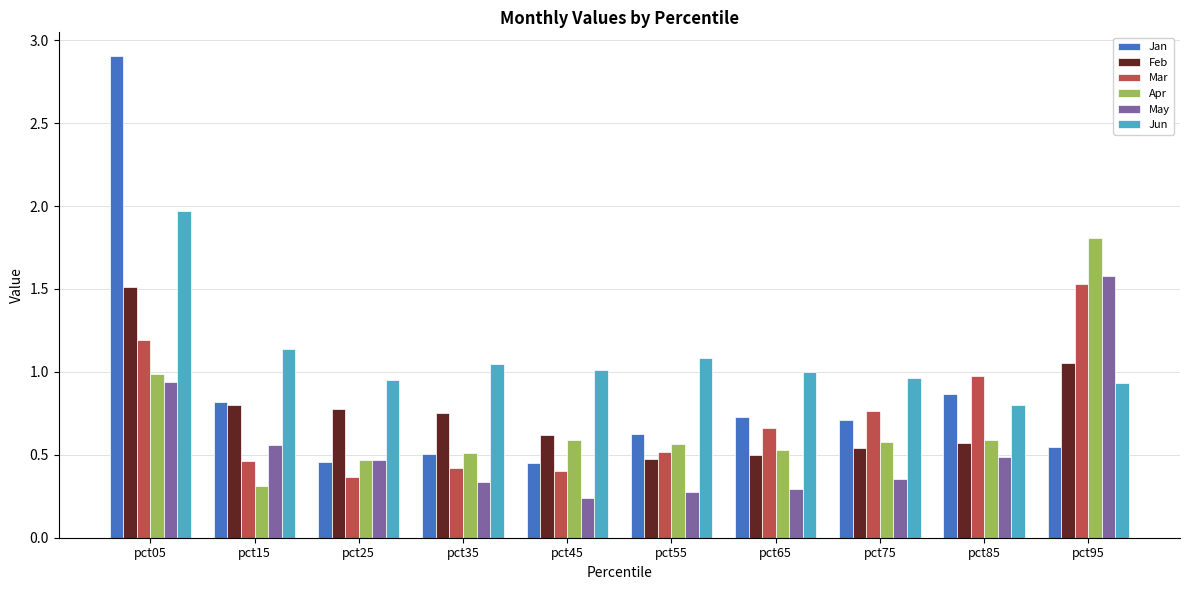

At which category does the chart reach its minimum across all series?

pct45